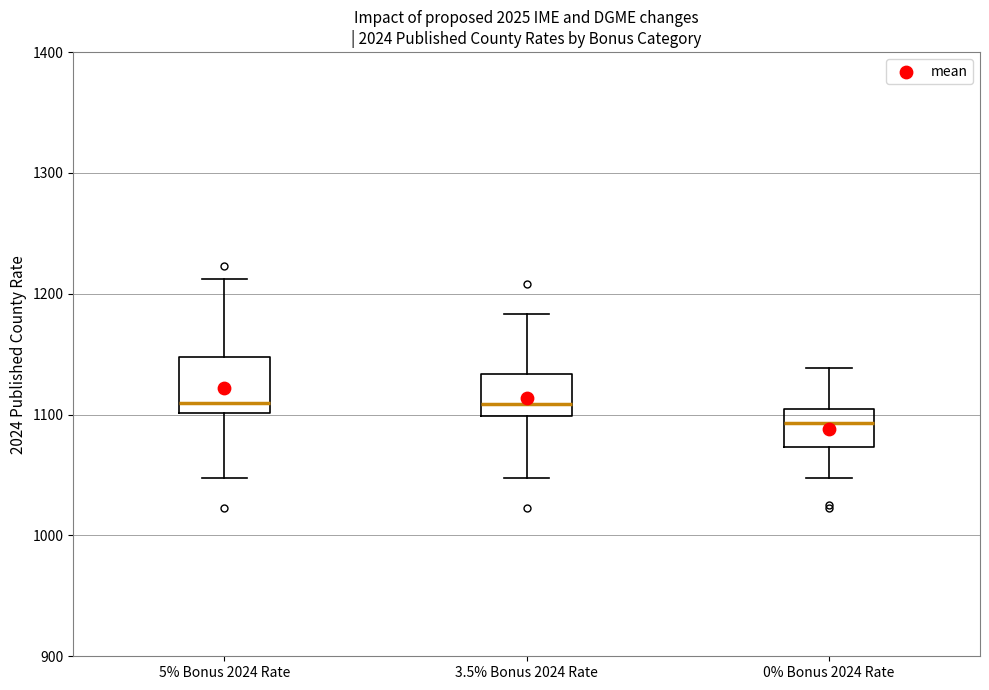

Reading left to right, read every box against the y-axis: the position of its median line, the range the box covers, and the ends of its whiskers. The values are not printed on the chart, so give them approximately, as read against the axis.

5% Bonus 2024 Rate: median 1110, box 1100 to 1150, whiskers 1050 to 1210
3.5% Bonus 2024 Rate: median 1110, box 1100 to 1130, whiskers 1050 to 1180
0% Bonus 2024 Rate: median 1090, box 1070 to 1100, whiskers 1050 to 1140